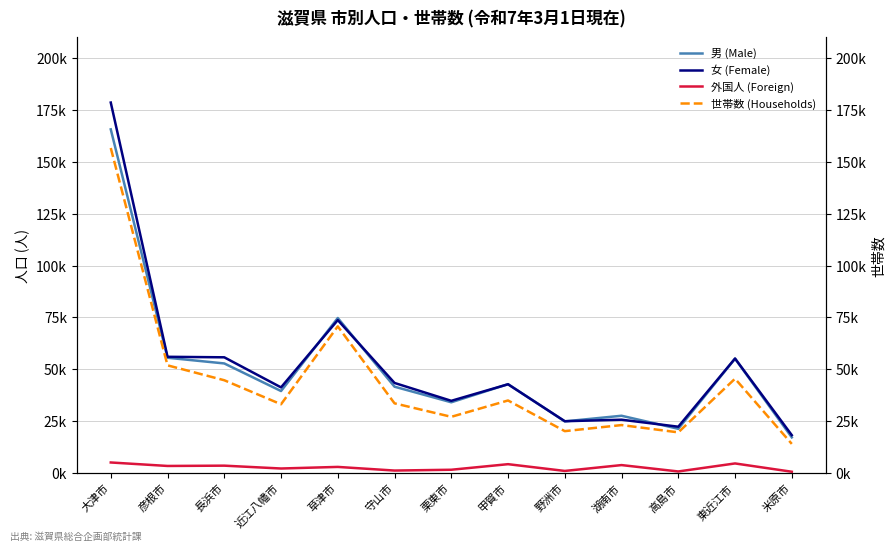

How many interior local valleys does the 世帯数 (Households) series have?

4